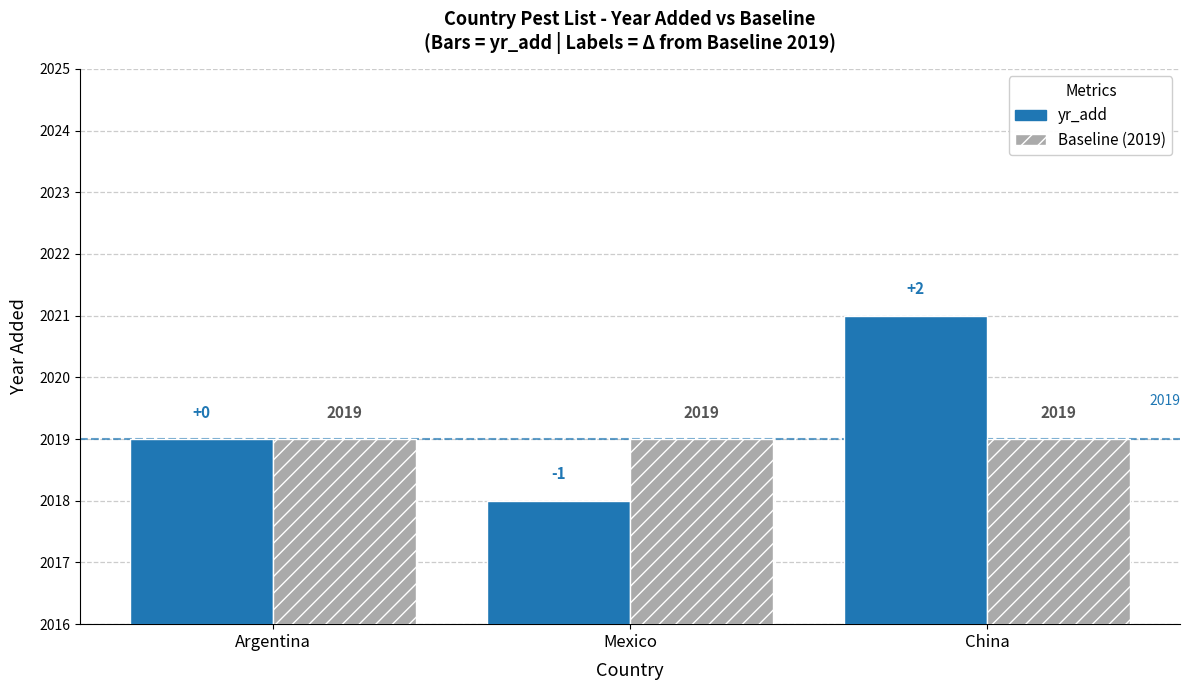

Which series has the largest total across all categories?

yr_add